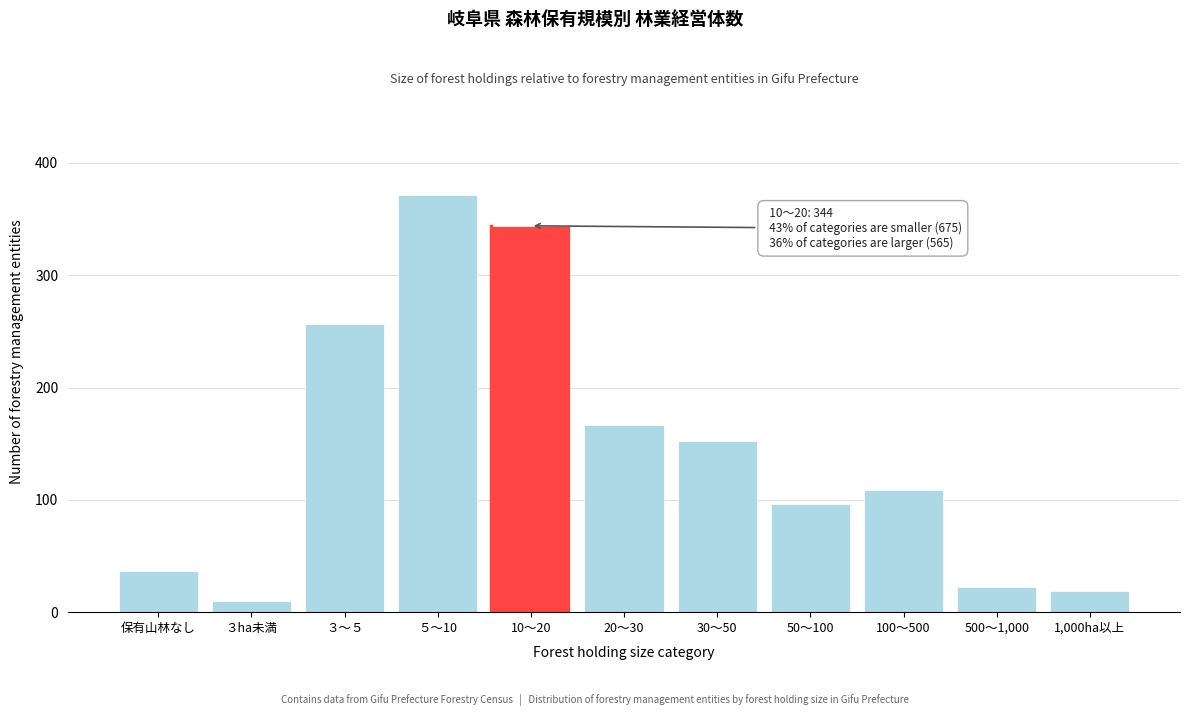

Reading left to right, transcribe all the data shown in this chart.

保有山林なし=37	３ha未満=10	３～５=257	５～10=371	10～20=344	20～30=167	30～50=152	50～100=96	100～500=109	500～1,000=22	1,000ha以上=19